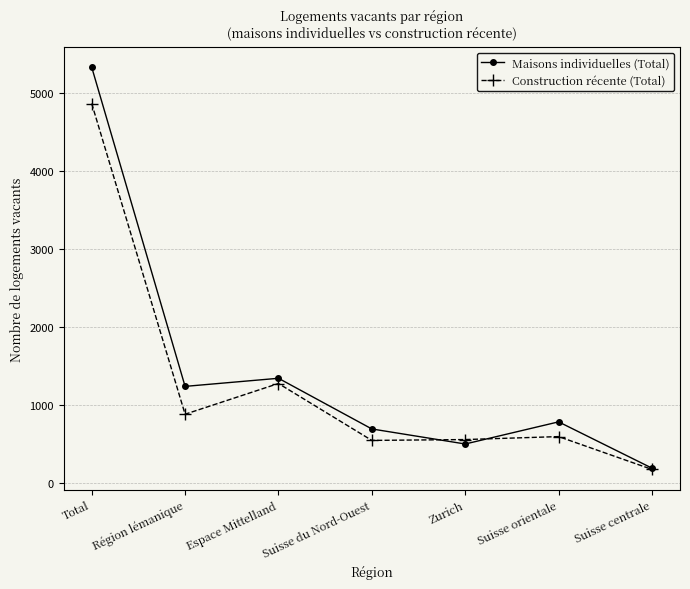

Rank the series by their average value, from highest to lowest.

Maisons individuelles (Total), Construction récente (Total)